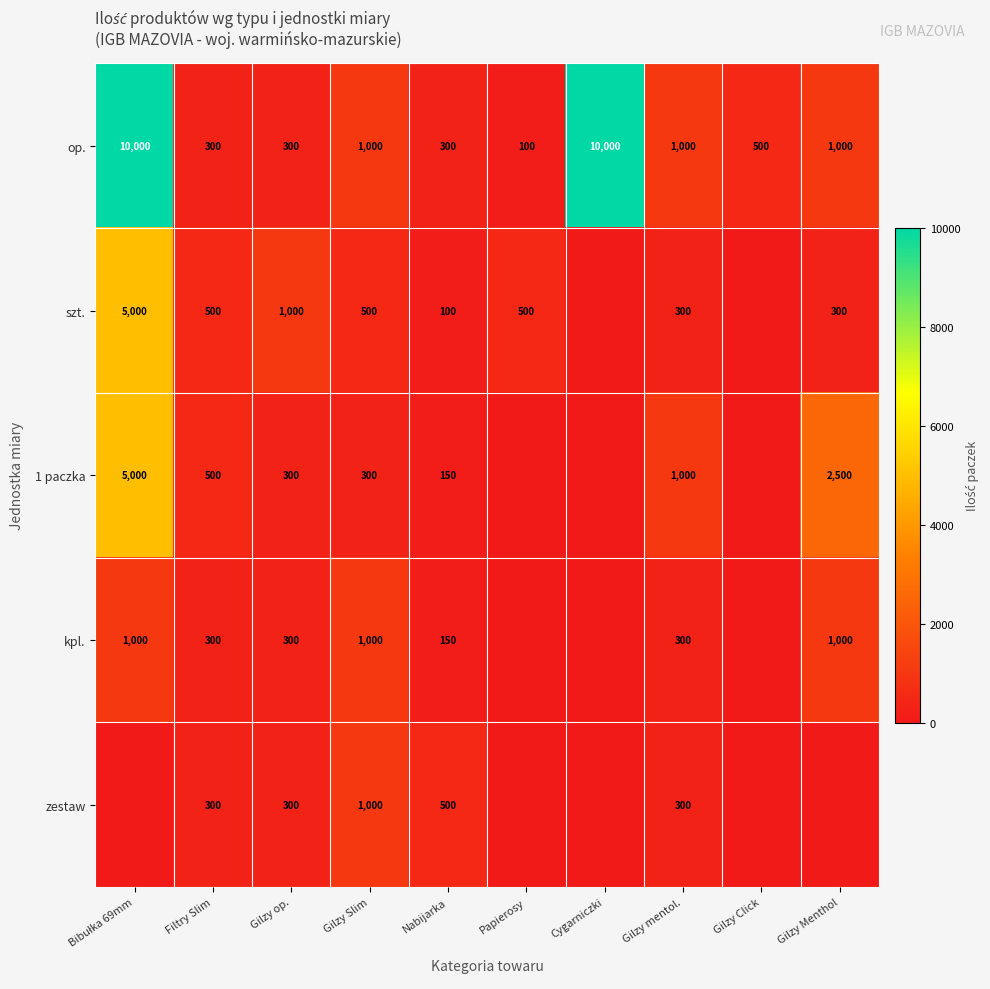

What is the approximate value of op. at Gilzy Click?

500